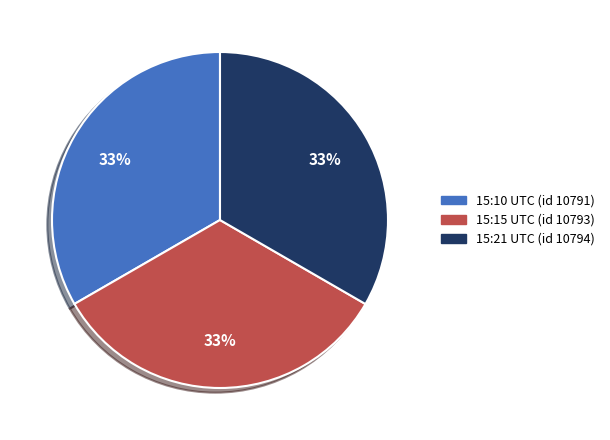

Is there a majority slice in this chart?

No